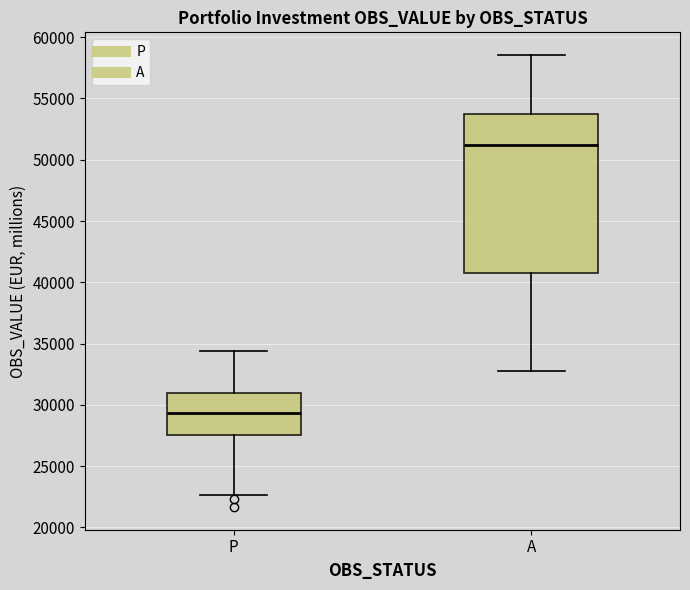

Where is the upper edge of the box for A on the y-axis? The values are not printed on the chart, so give them approximately, as read against the axis.

54000